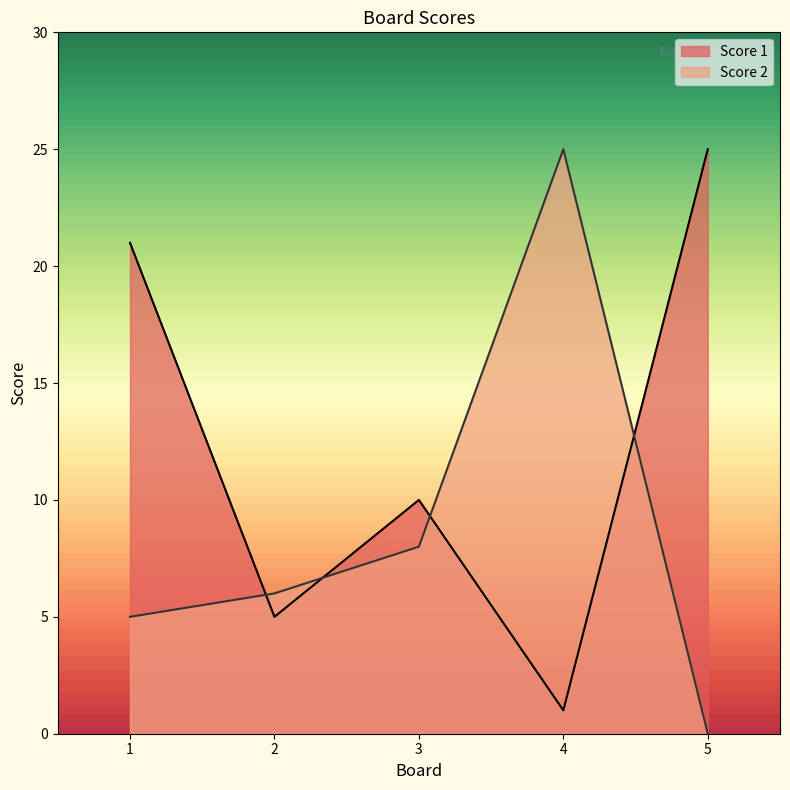

At which category is the sum across all series the highest?

1